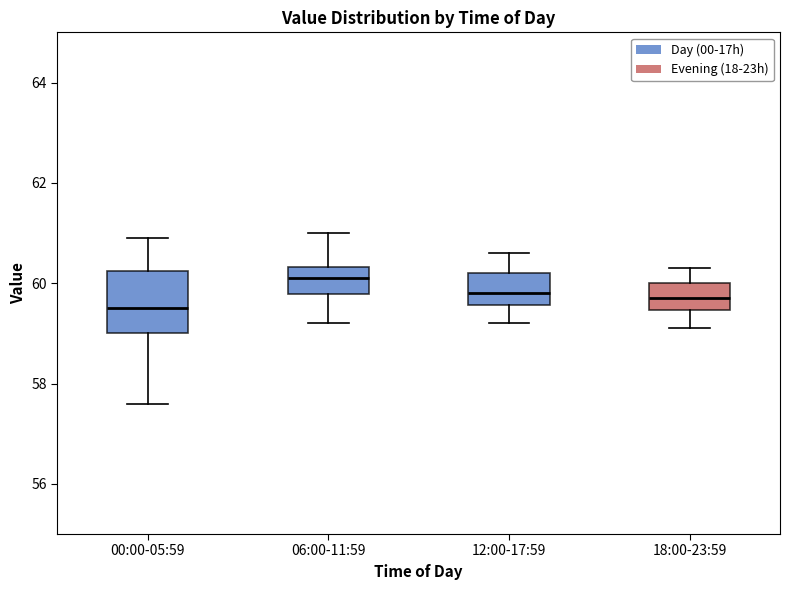

Reading left to right, transcribe this box plot: for each box, give where its median line is, the range the box spans, and where its two whiskers end, as read against the y-axis. The values are not printed on the chart, so give them approximately, as read against the axis.

00:00-05:59: median 59.6, box 59.0 to 60.2, whiskers 57.6 to 61.0
06:00-11:59: median 60.2, box 59.8 to 60.4, whiskers 59.2 to 61.0
12:00-17:59: median 59.8, box 59.6 to 60.2, whiskers 59.2 to 60.6
18:00-23:59: median 59.8, box 59.4 to 60.0, whiskers 59.2 to 60.4